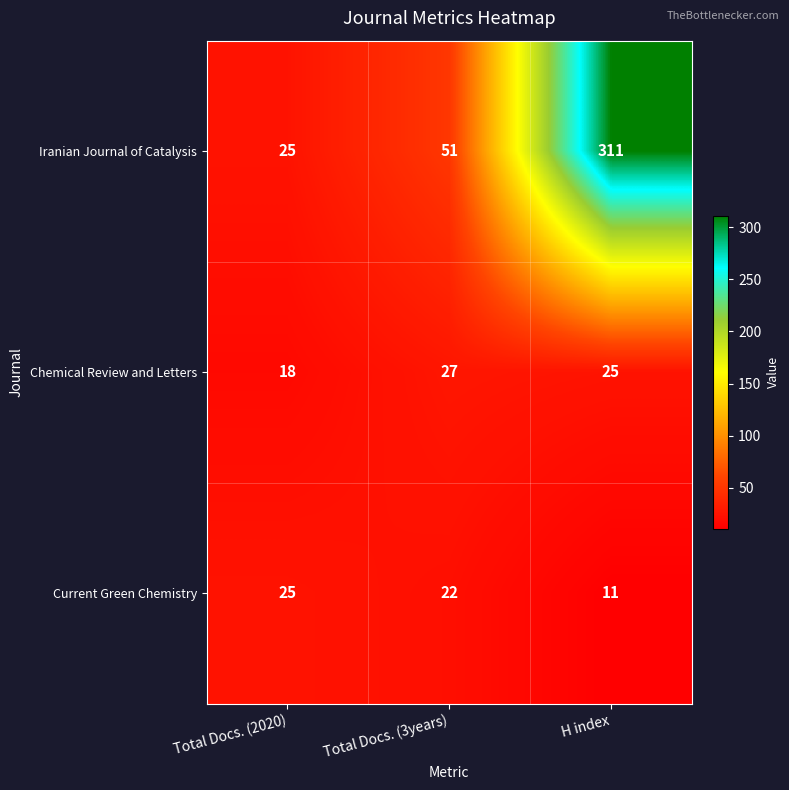

What is the difference between the maximum and minimum values in the Current Green Chemistry series?

14